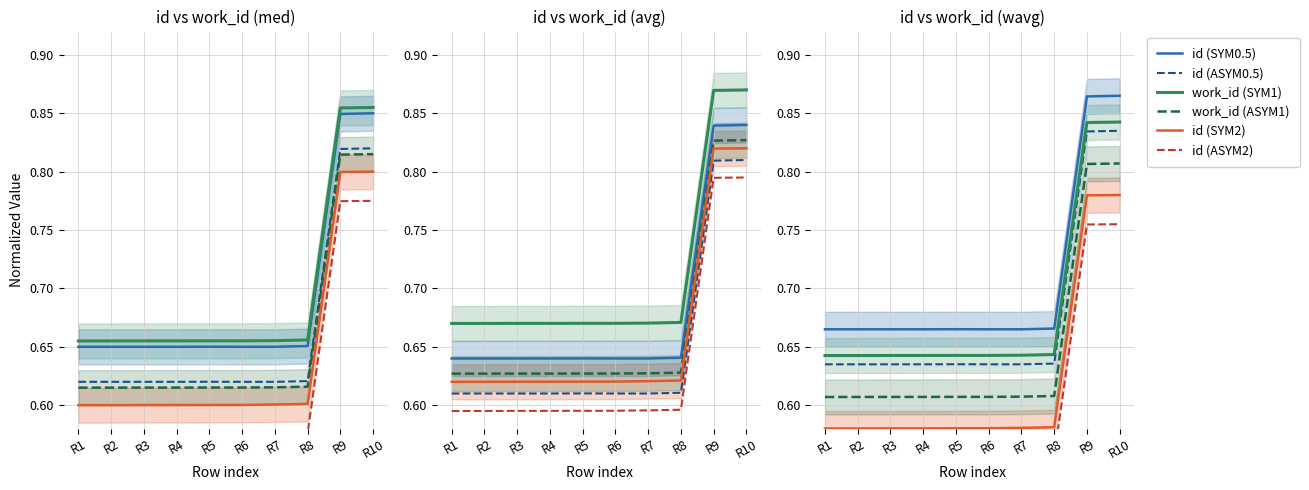

At which category does work_id (ASYM1) reach its first local valley?

R6